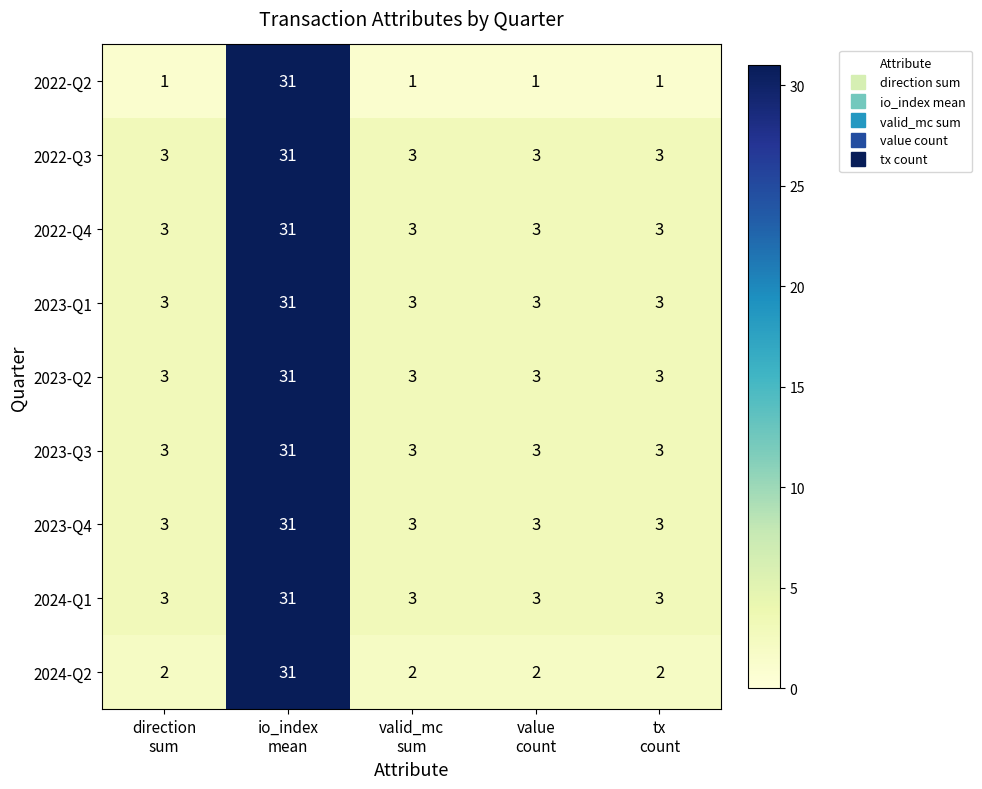

What is the average value of the 2023-Q4 series?

9